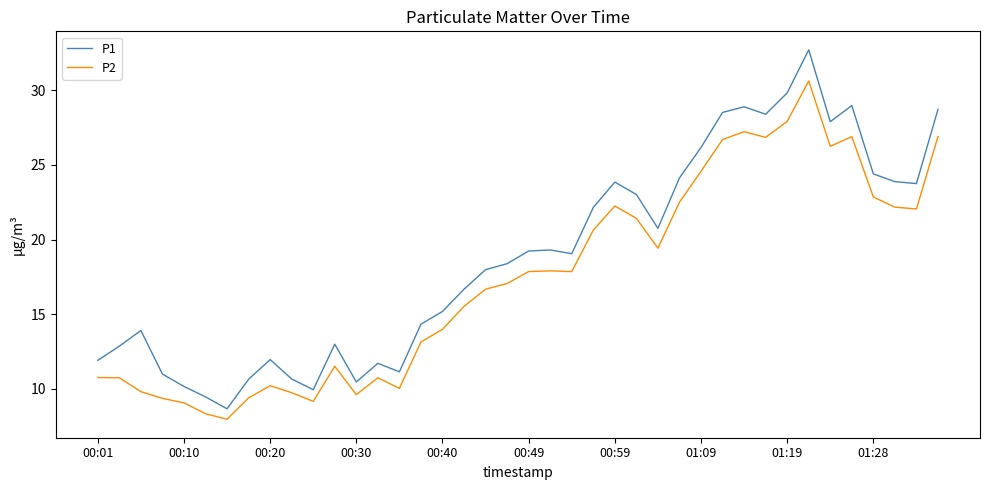

What is the difference between the second highest and second lowest values in the P1 series?

20.4